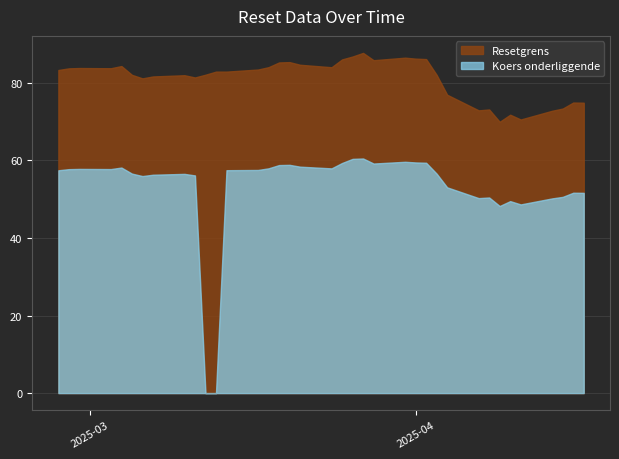

The value of Koers onderliggende at 10 is 17.6. True or false?

False